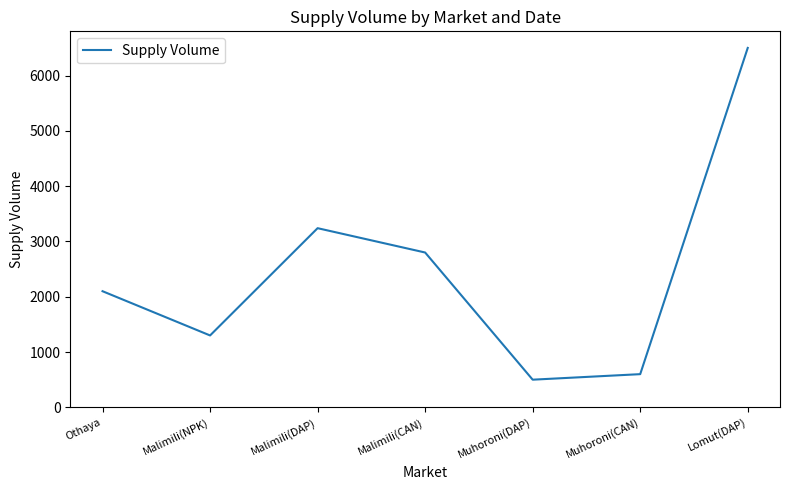

Reading right to left, transcribe all the data shown in this chart.

Lomut(DAP)=6500	Muhoroni(CAN)=600	Muhoroni(DAP)=500	Malimili(CAN)=2800	Malimili(DAP)=3240	Malimili(NPK)=1300	Othaya=2100